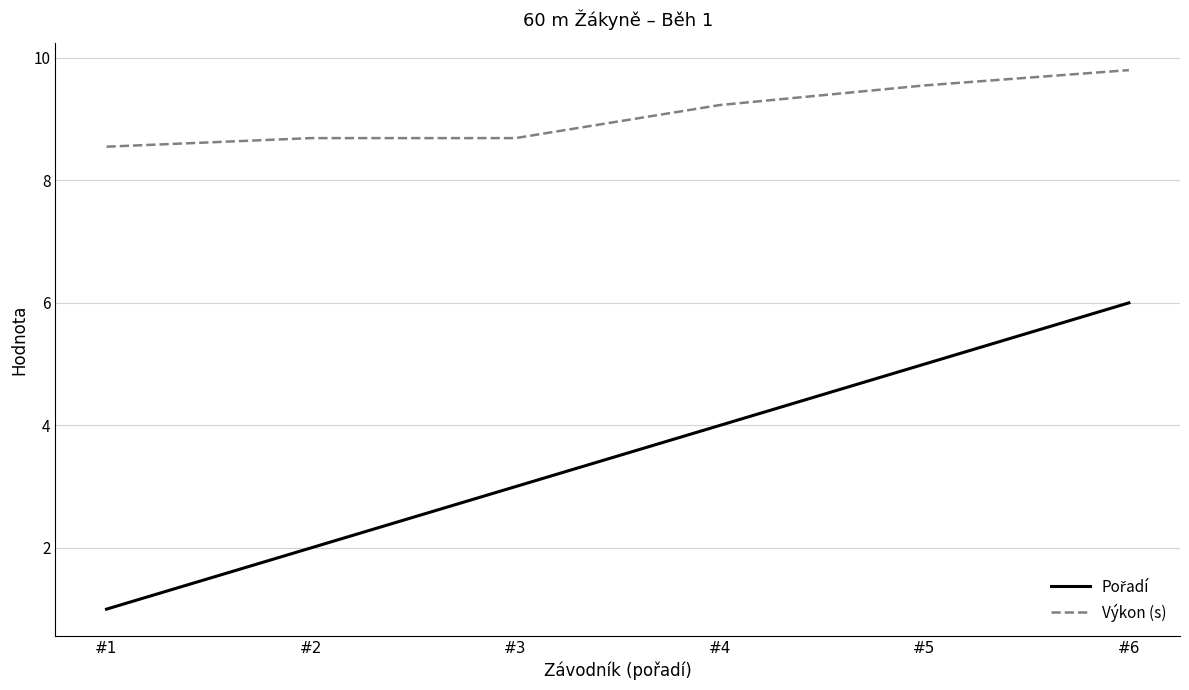

The Výkon (s) series shows 9.6 at #5. True or false?

True